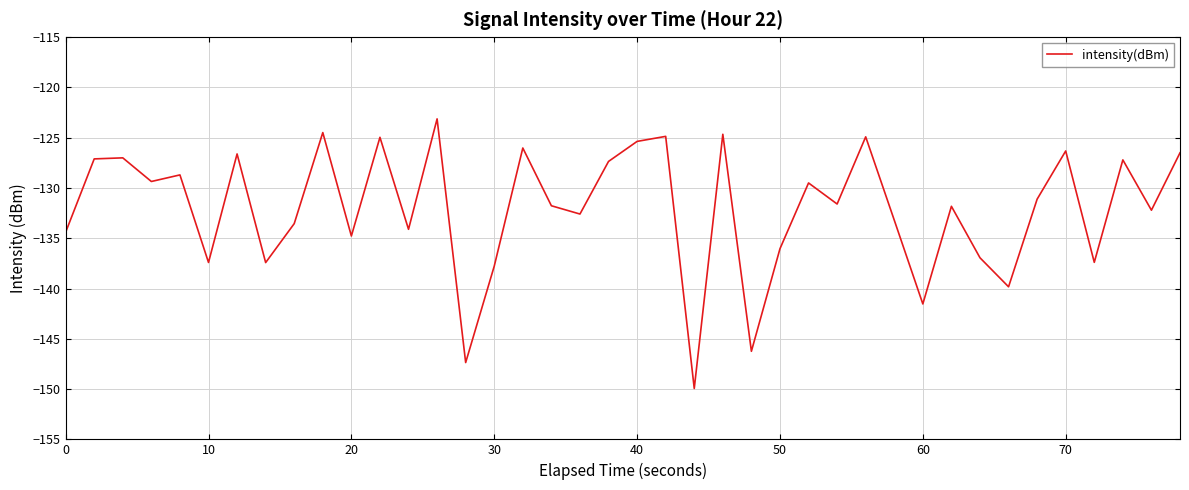

What is the greatest value displayed?

-123.1